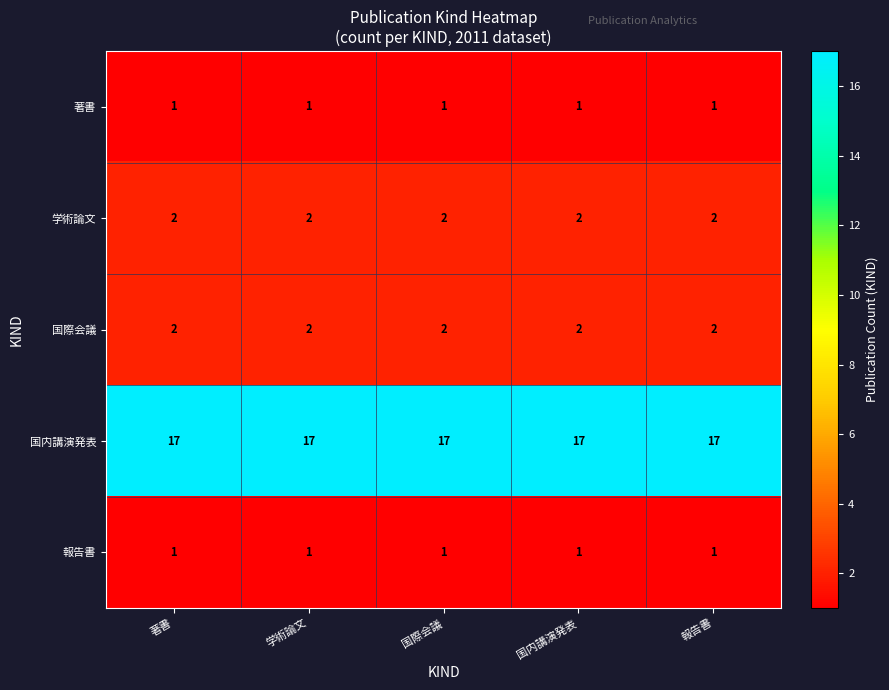

Count the number of data series in this chart.

5